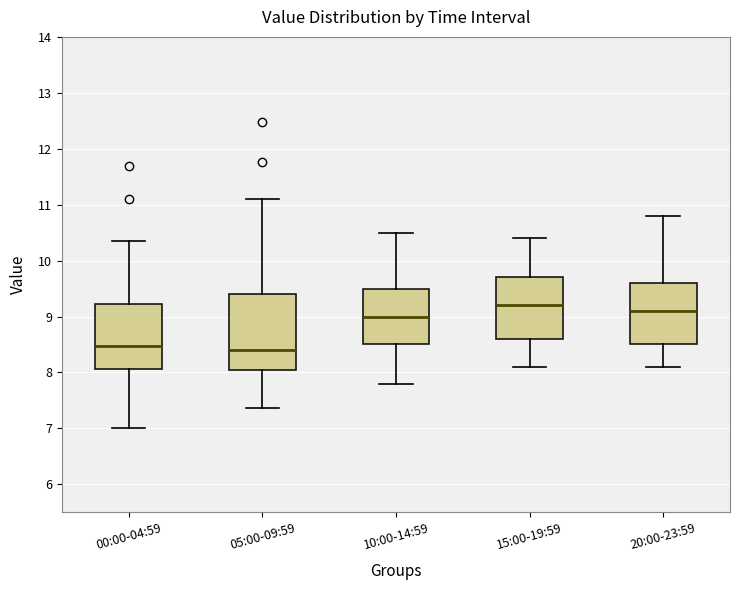

Reading left to right, transcribe this box plot: for each box, give where its median line is, the range the box spans, and where its two whiskers end, as read against the y-axis. The values are not printed on the chart, so give them approximately, as read against the axis.

00:00-04:59: median 8.5, box 8.1 to 9.2, whiskers 7.0 to 10.4
05:00-09:59: median 8.4, box 8.1 to 9.4, whiskers 7.4 to 11.1
10:00-14:59: median 9.0, box 8.5 to 9.5, whiskers 7.8 to 10.5
15:00-19:59: median 9.2, box 8.6 to 9.7, whiskers 8.1 to 10.4
20:00-23:59: median 9.1, box 8.5 to 9.6, whiskers 8.1 to 10.8